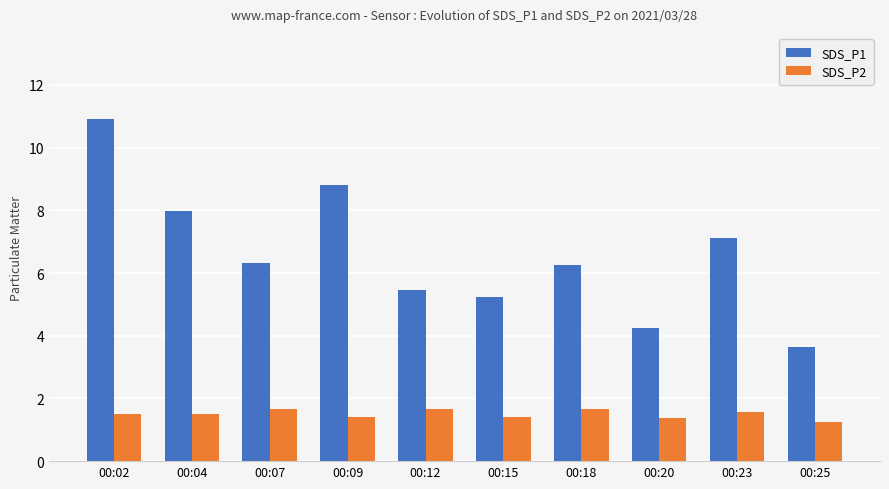

Is the value of SDS_P2 at 00:15 greater than the value of SDS_P1 at 00:04?

No